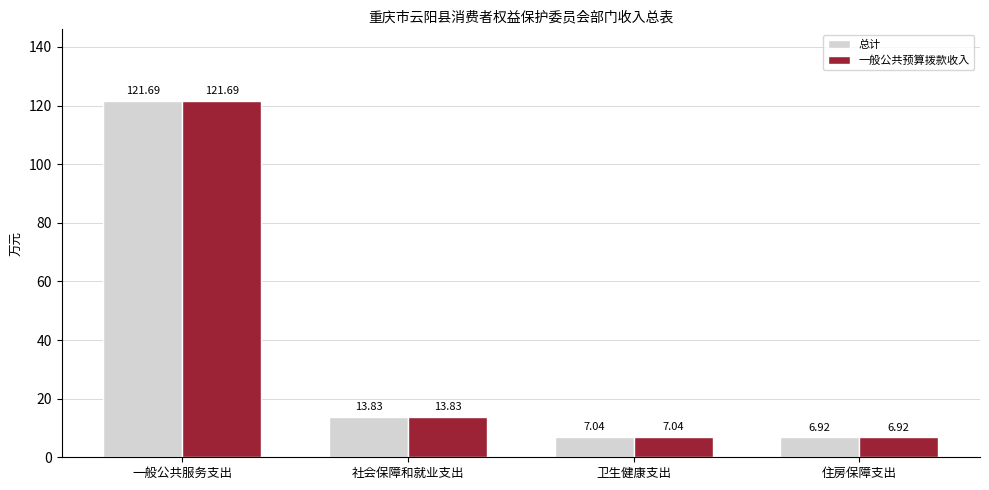

What is the total value across all series at 住房保障支出?

13.8